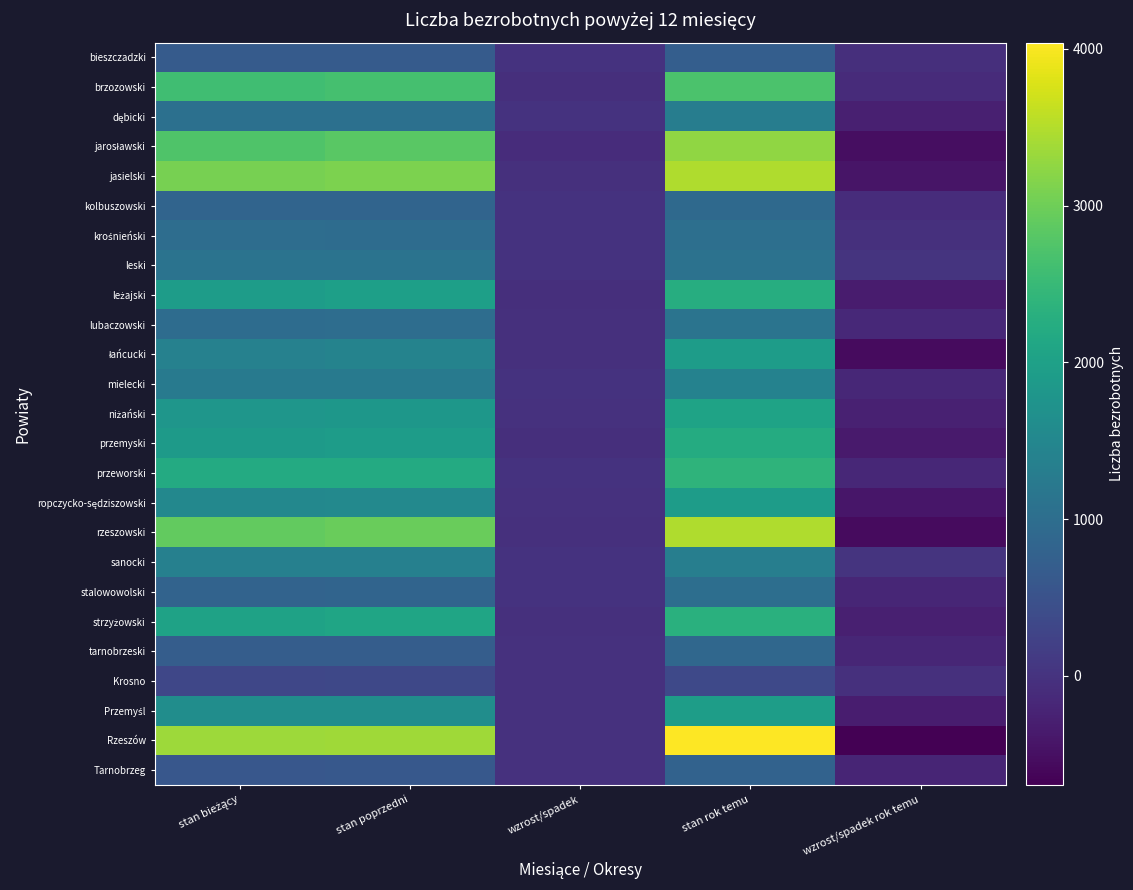

Between wzrost/spadek rok temu and stan rok temu, which is larger?

stan rok temu